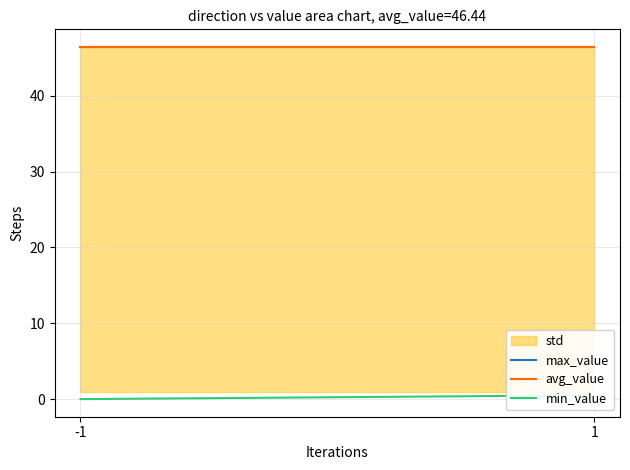

What is the spread (max minus min) of values at -1?

46.4